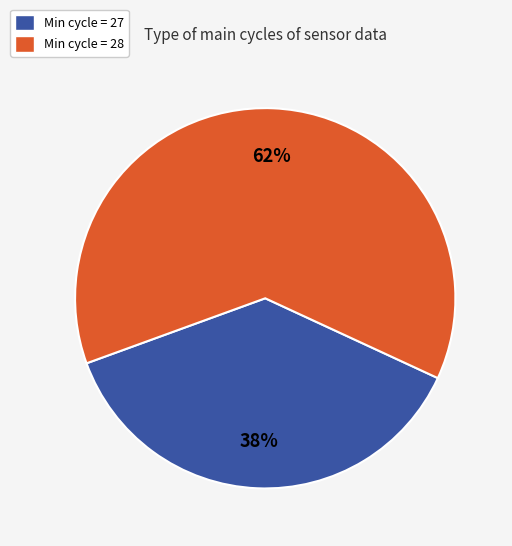

Which category accounts for the majority?

Min cycle = 28